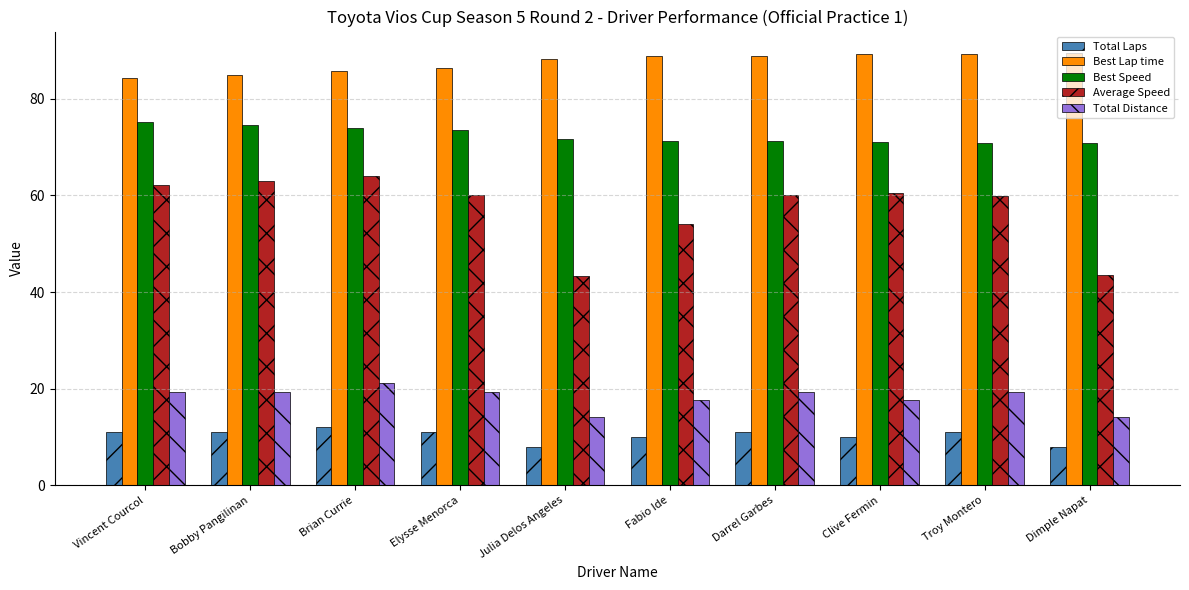

What is the total value across all series at Elysse Menorca?

250.1